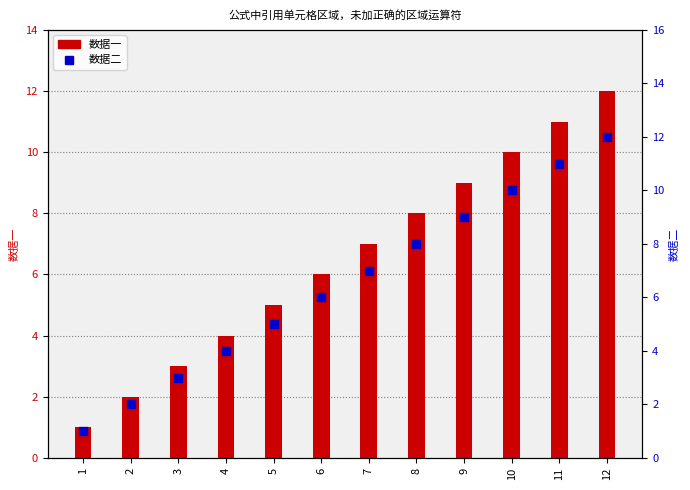

Which series reaches the minimum Y coordinate?

数据一